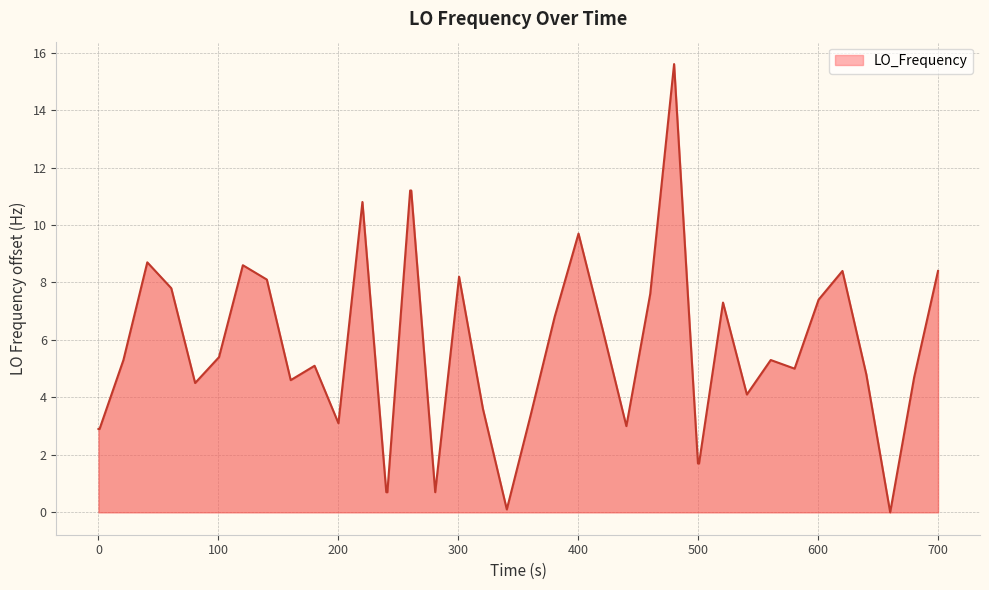

What is the greatest value displayed?

15.6